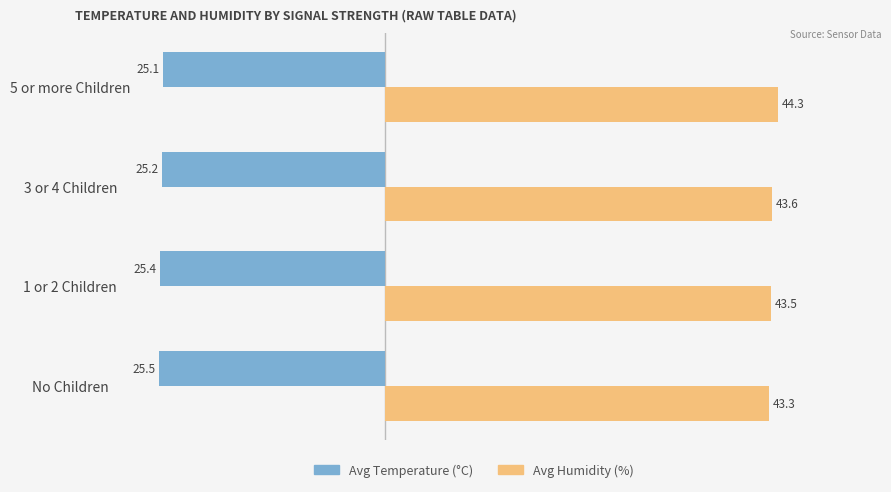

What is the difference between the highest and lowest values at 3 or 4 Children?

68.8